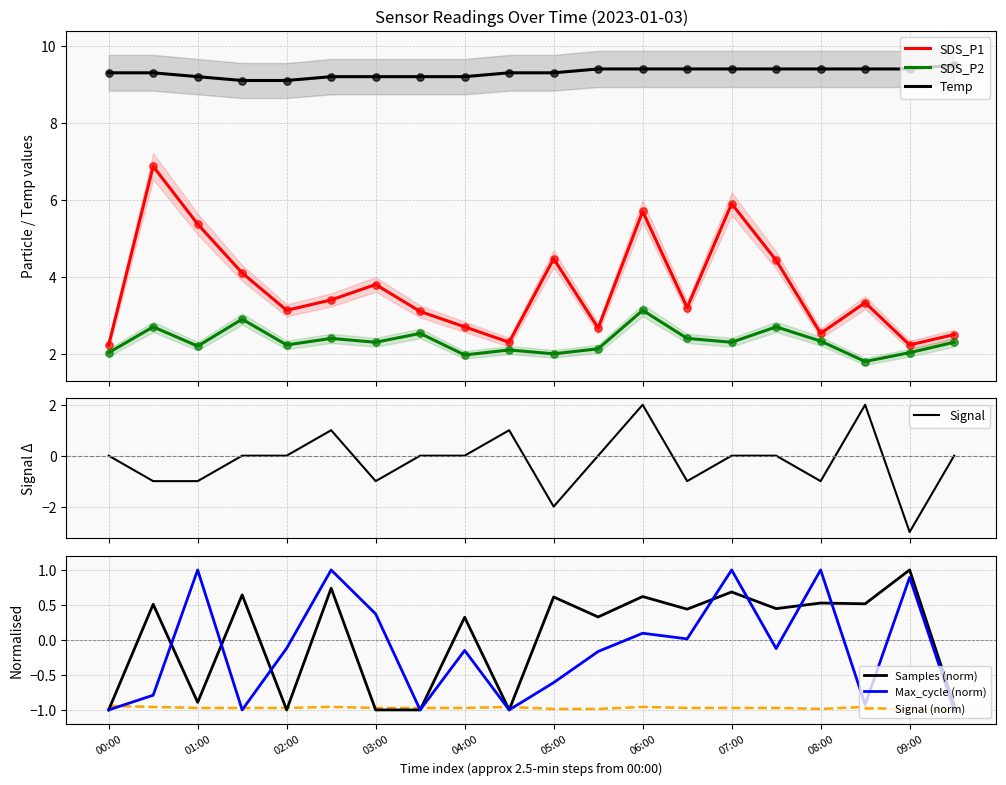

At which category is the sum across all series the highest?

00:30